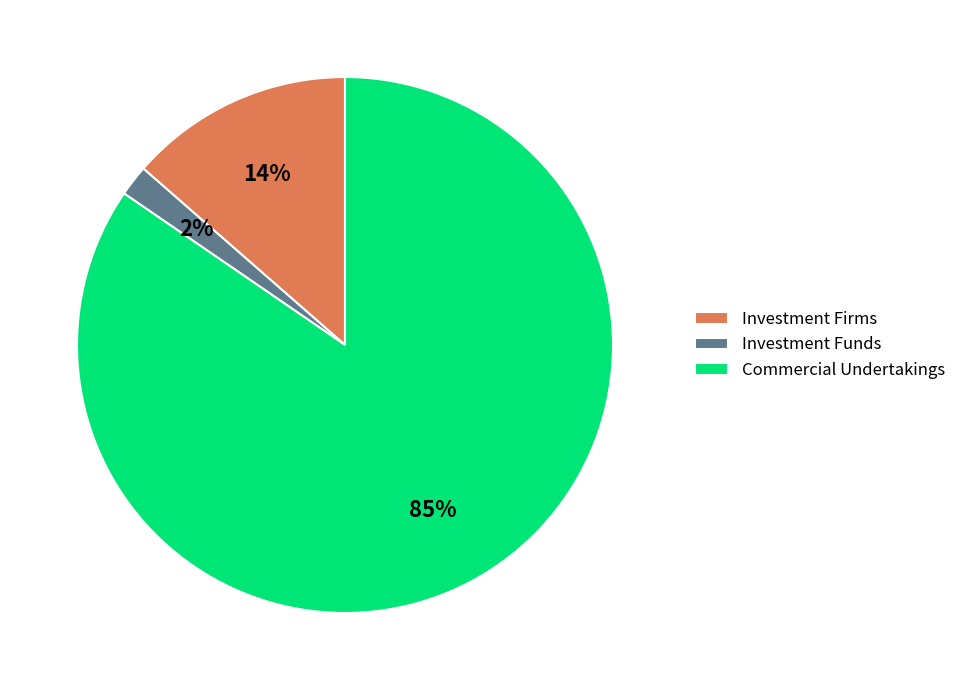

Which category has the biggest portion of the pie?

Commercial Undertakings